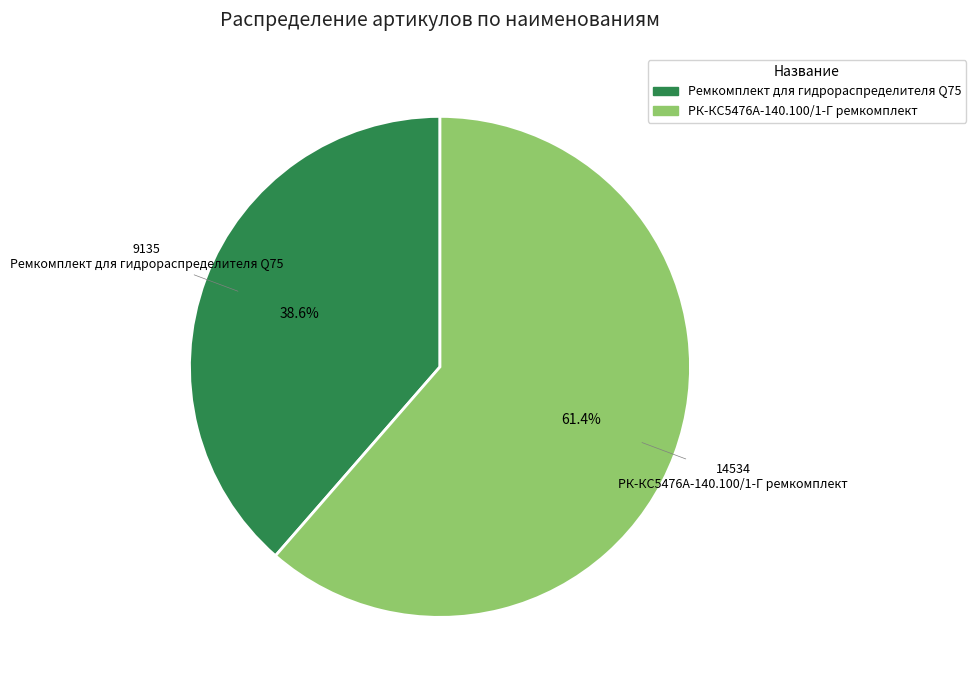

To the nearest percent, what is the difference between the largest and smallest slice percentages?

23%